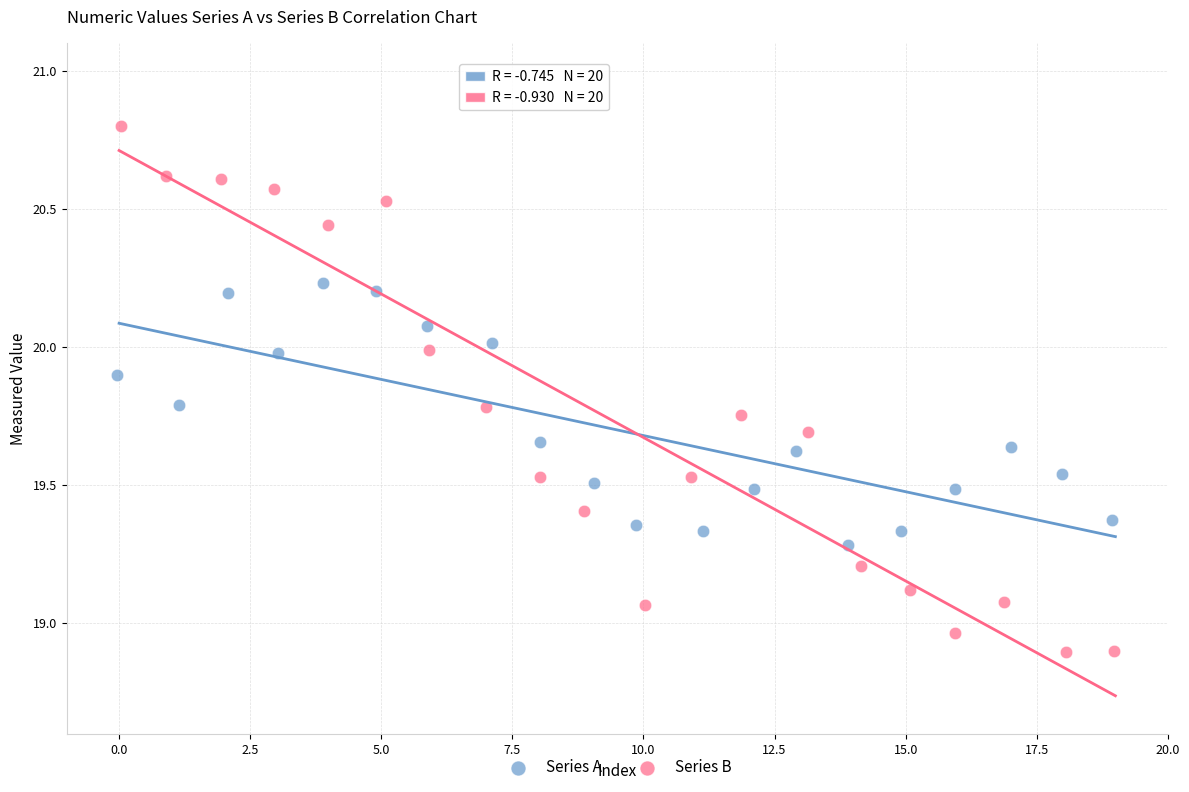

What are all the series names shown in the legend?

Series A, Series B